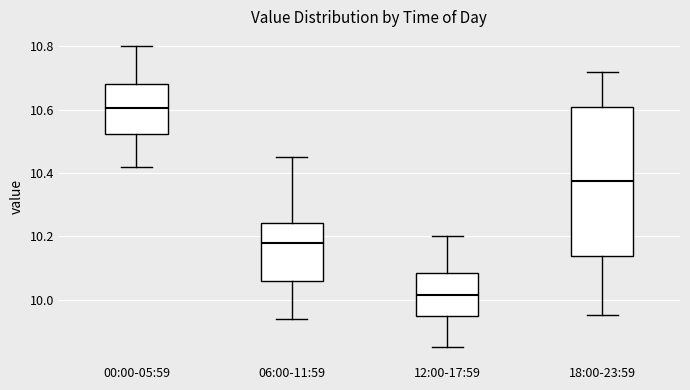

Where is the lower edge of the box for 12:00-17:59 on the y-axis? The values are not printed on the chart, so give them approximately, as read against the axis.

9.94